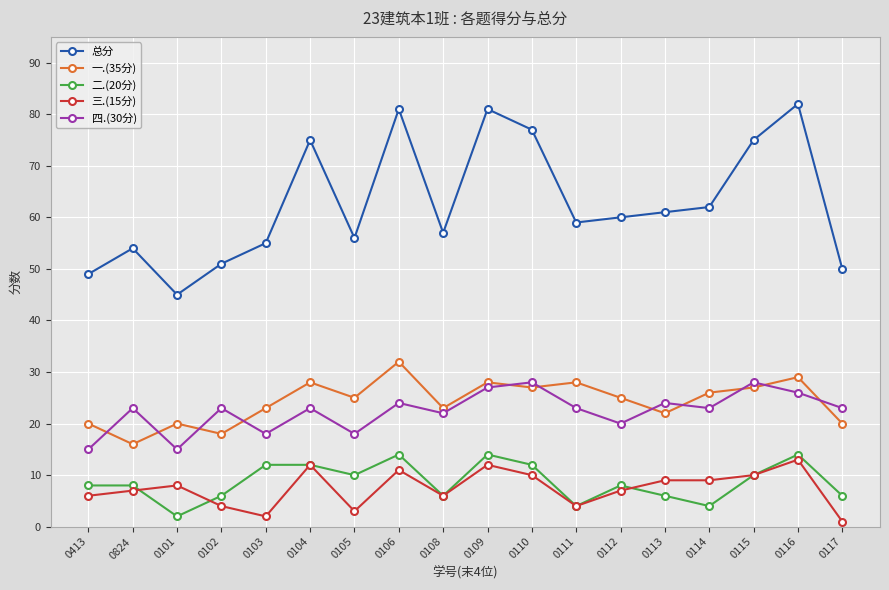

Count the 二.(20分) values in the range 6 to 12.

12